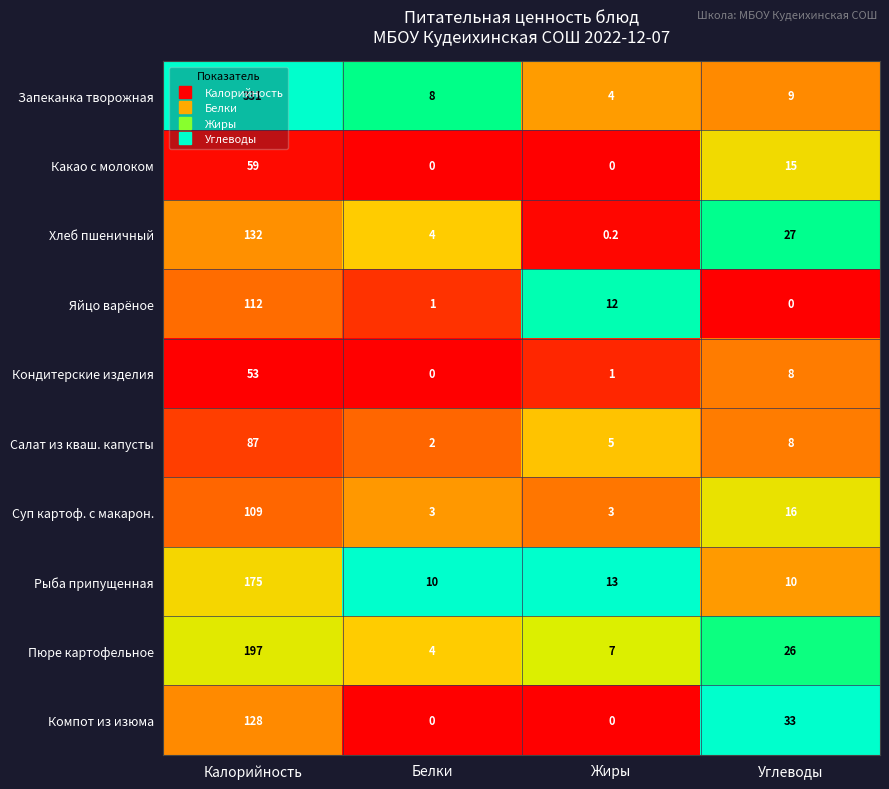

What is the average value of the Суп картоф. с макарон. series?

32.8